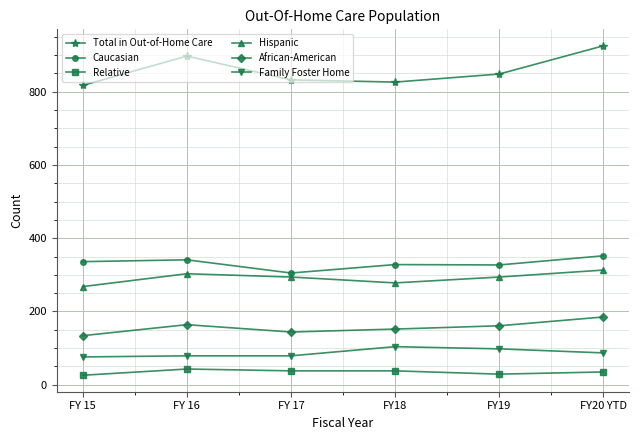

True or false: Hispanic and Caucasian intersect in this chart.

False